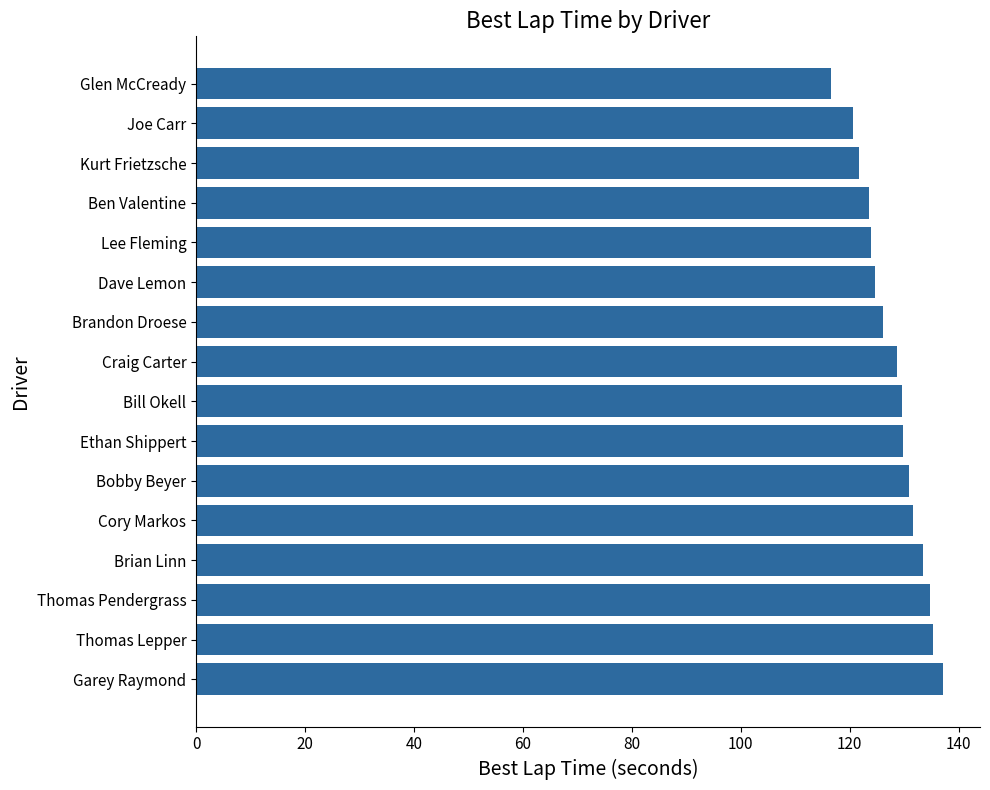

What is the difference between the maximum and minimum values?

20.5